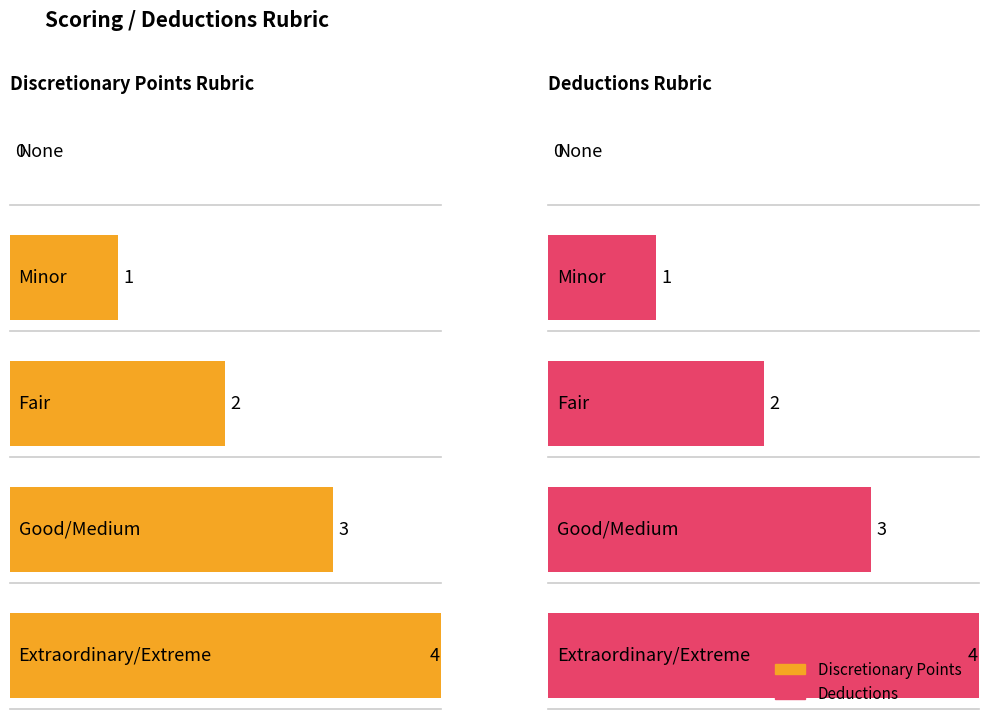

At which label does Discretionary Points first exceed 2?

Good/Medium